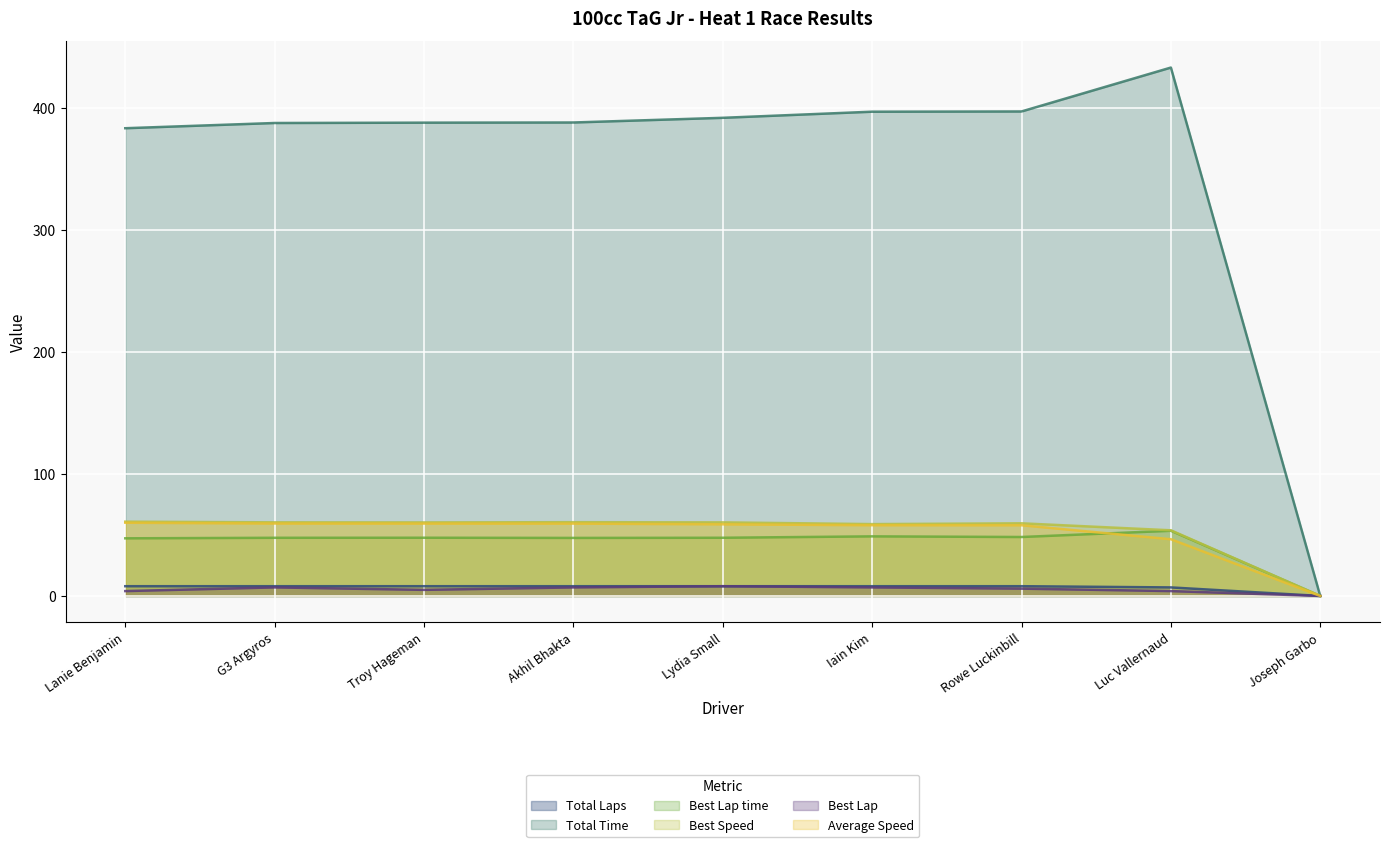

True or false: Average Speed has more than 2 interior local peaks.

False